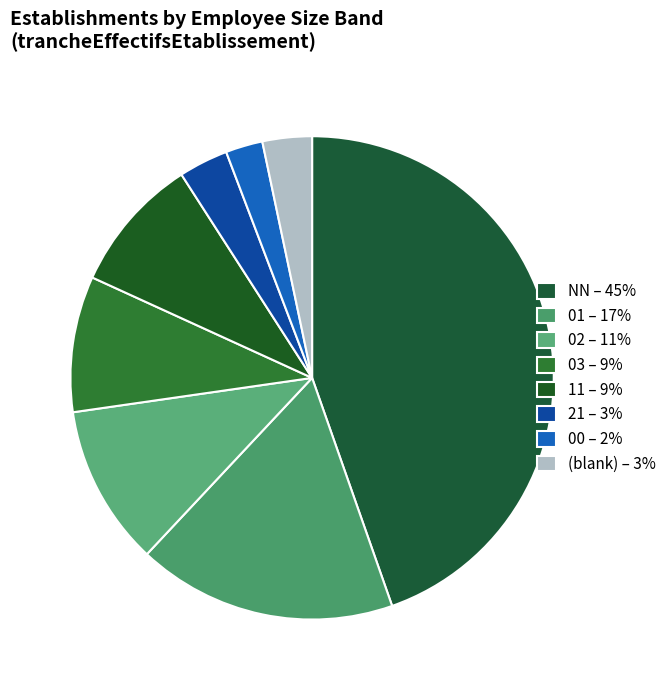

Count the number of slices in the pie.

8